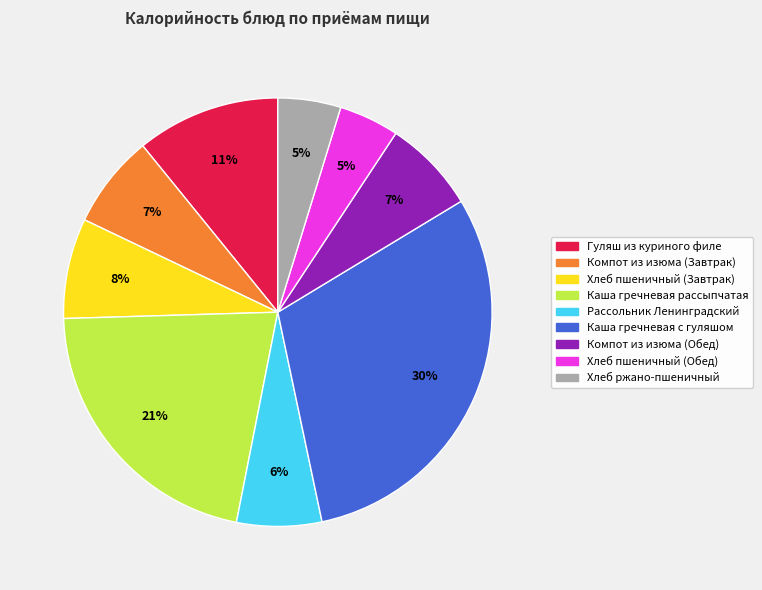

The Компот из изюма (Завтрак) slice represents 7% of the pie. True or false?

True